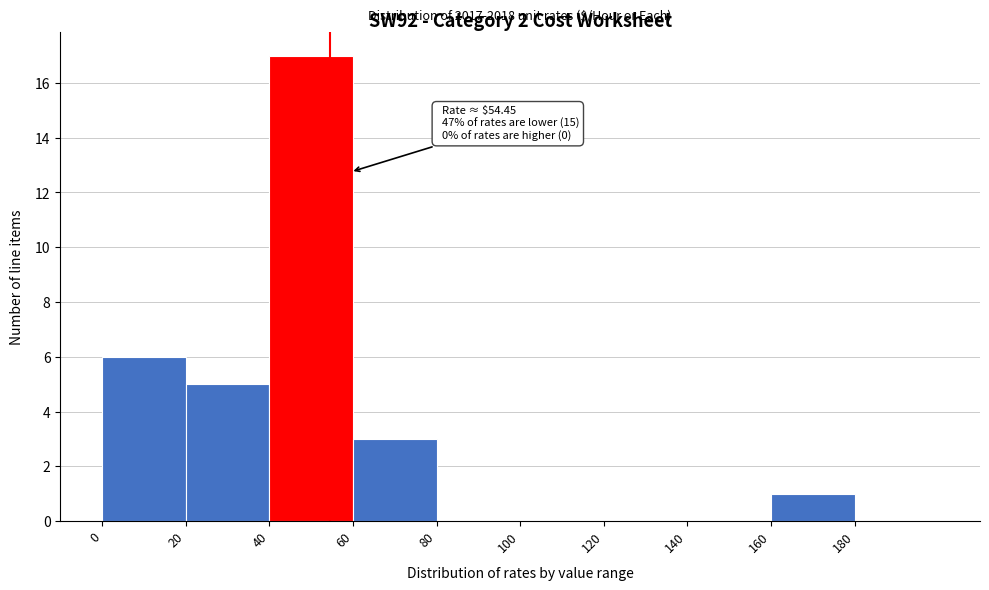

Which range on the x-axis has the tallest bar?

40 to 60